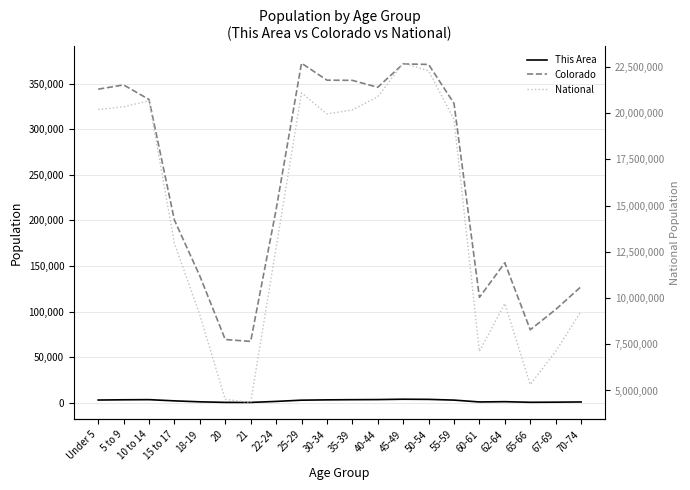

True or false: National and Colorado intersect in this chart.

False